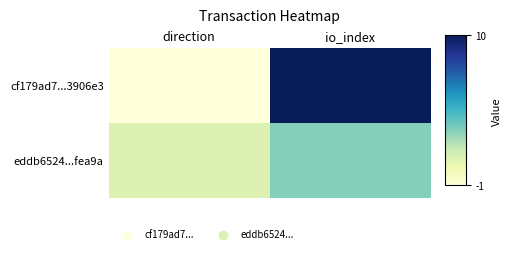

How many data points does each series have?

2